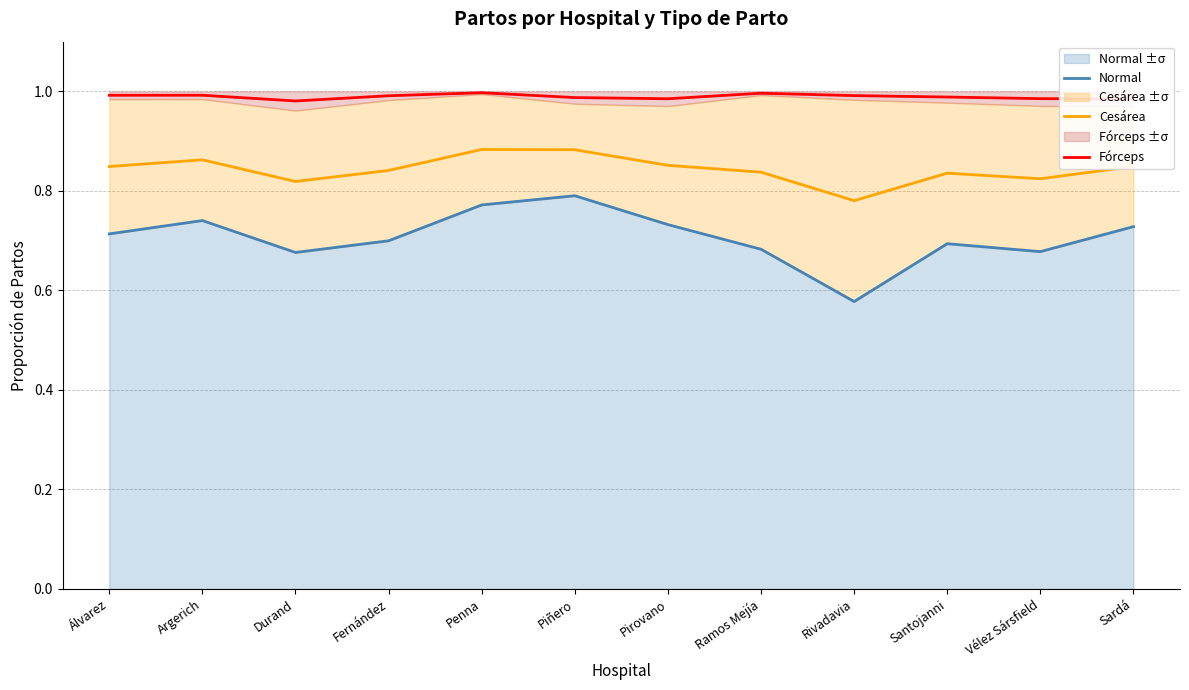

Does the chart display data point markers on the line(s)?

No